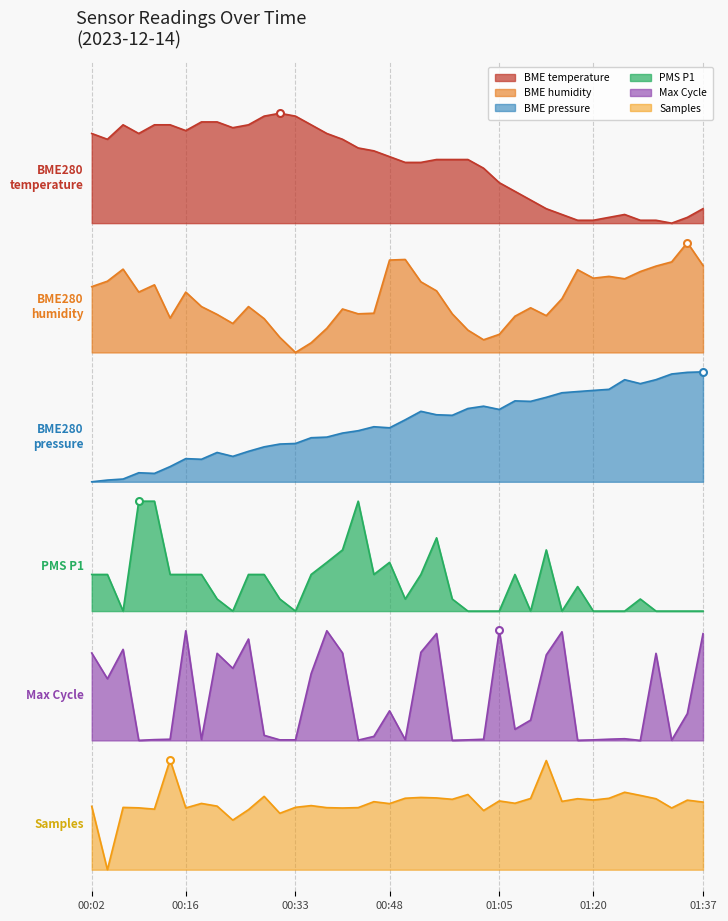

What is the difference between the BME280_humidity values at 01:24 and 00:02?

0.1